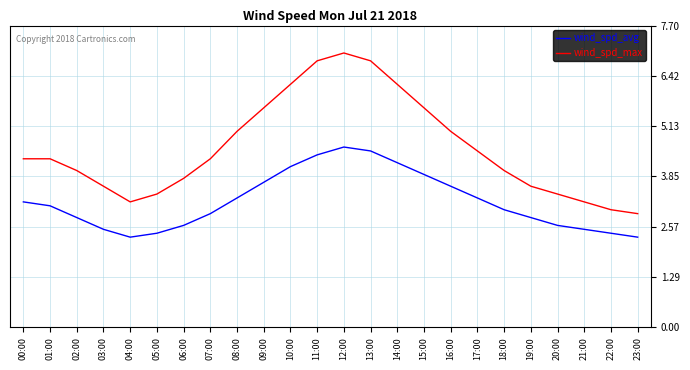

Which series has the widest spread of values?

wind_spd_max